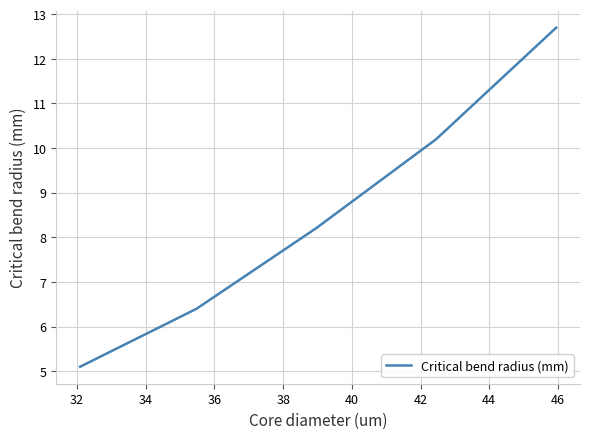

What is the sum of all values?

42.6